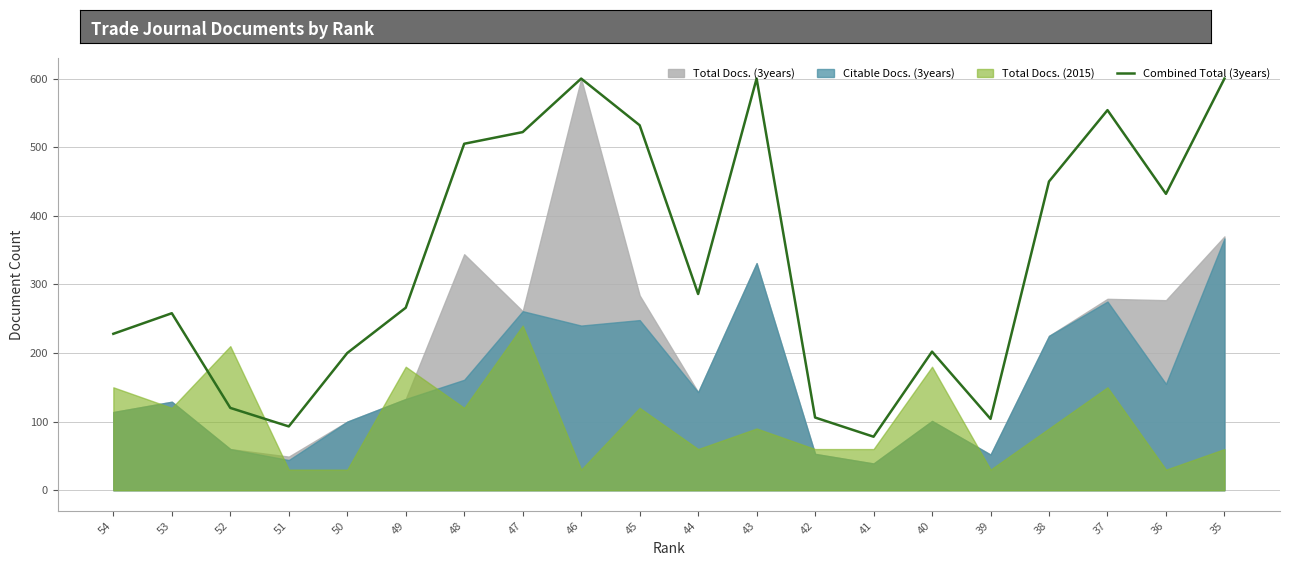

List the labels in order of value, smallest first.

41, 51, 39, 42, 52, 50, 40, 54, 53, 49, 44, 36, 38, 48, 47, 45, 37, 46, 43, 35